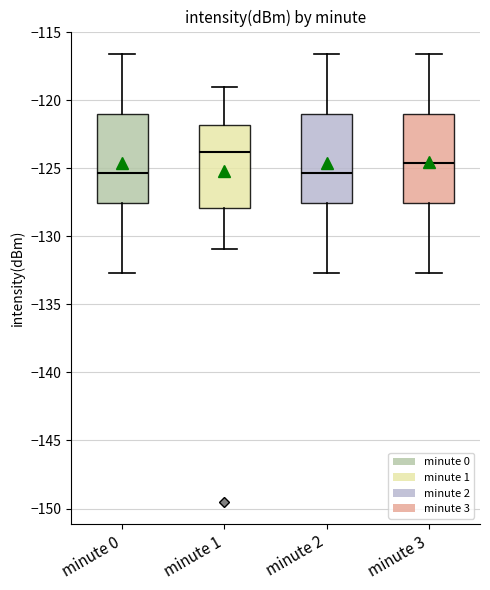

Reading left to right, transcribe this box plot: for each box, give where its median line is, the range the box spans, and where its two whiskers end, as read against the y-axis. The values are not printed on the chart, so give them approximately, as read against the axis.

minute 0: median -125.5, box -127.5 to -121.0, whiskers -132.5 to -116.5
minute 1: median -124.0, box -128.0 to -122.0, whiskers -131.0 to -119.0
minute 2: median -125.5, box -127.5 to -121.0, whiskers -132.5 to -116.5
minute 3: median -124.5, box -127.5 to -121.0, whiskers -132.5 to -116.5